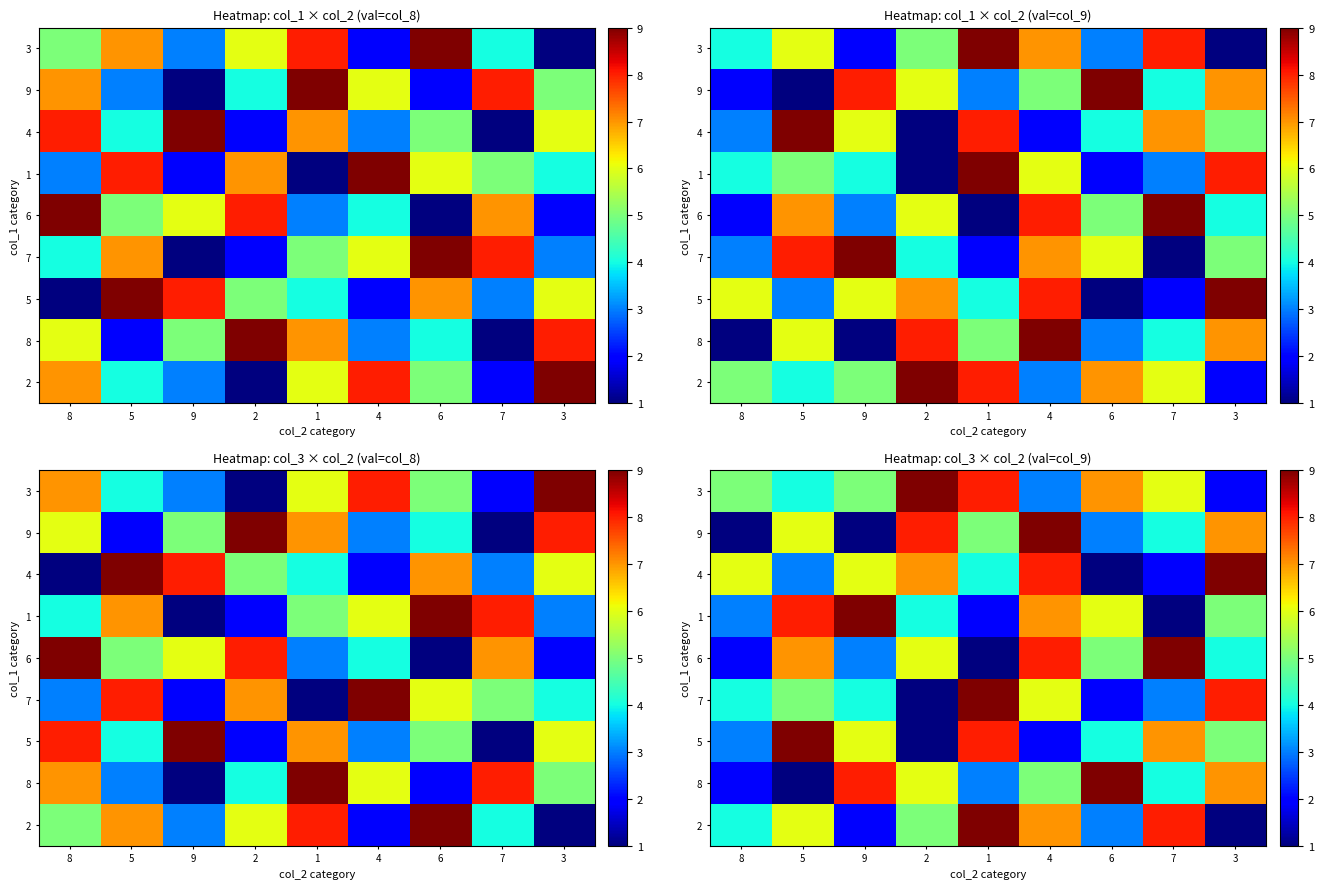

True or false: 2 has a value of 4 at 8.

True